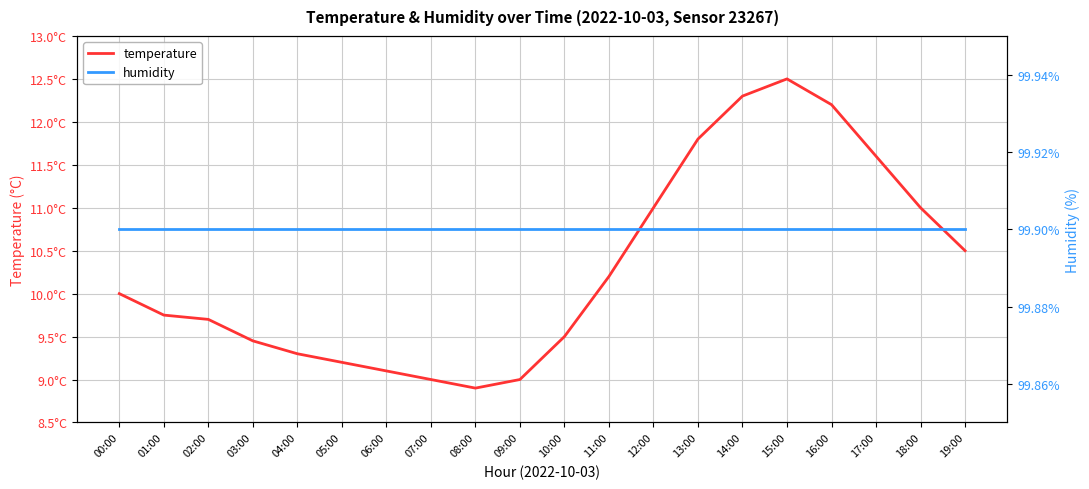

Reading left to right, what are all the values shown in this chart?

temperature: 10.0	9.8	9.7	9.4	9.3	9.2	9.1	9.0	8.9	9.0	9.5	10.2	11.0	11.8	12.3	12.5	12.2	11.6	11.0	10.5
humidity: 99.9	99.9	99.9	99.9	99.9	99.9	99.9	99.9	99.9	99.9	99.9	99.9	99.9	99.9	99.9	99.9	99.9	99.9	99.9	99.9